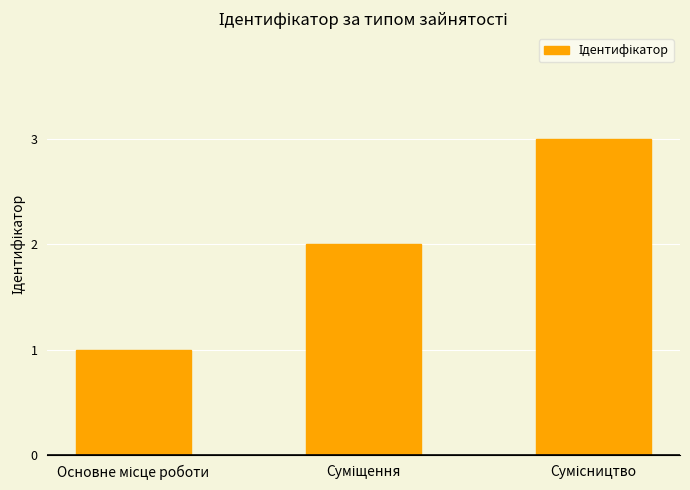

What is the maximum value shown in the chart?

3